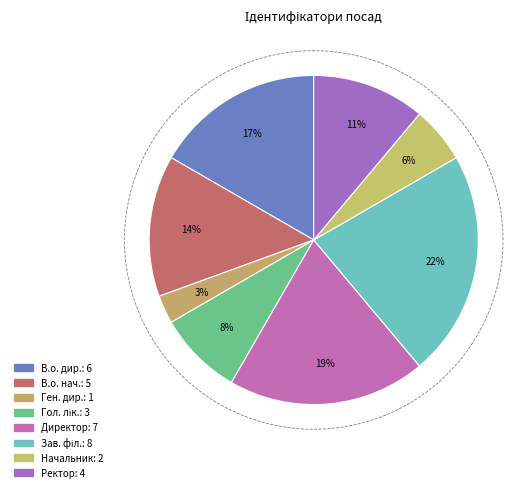

To the nearest percent, what portion does Начальник represent?

6%